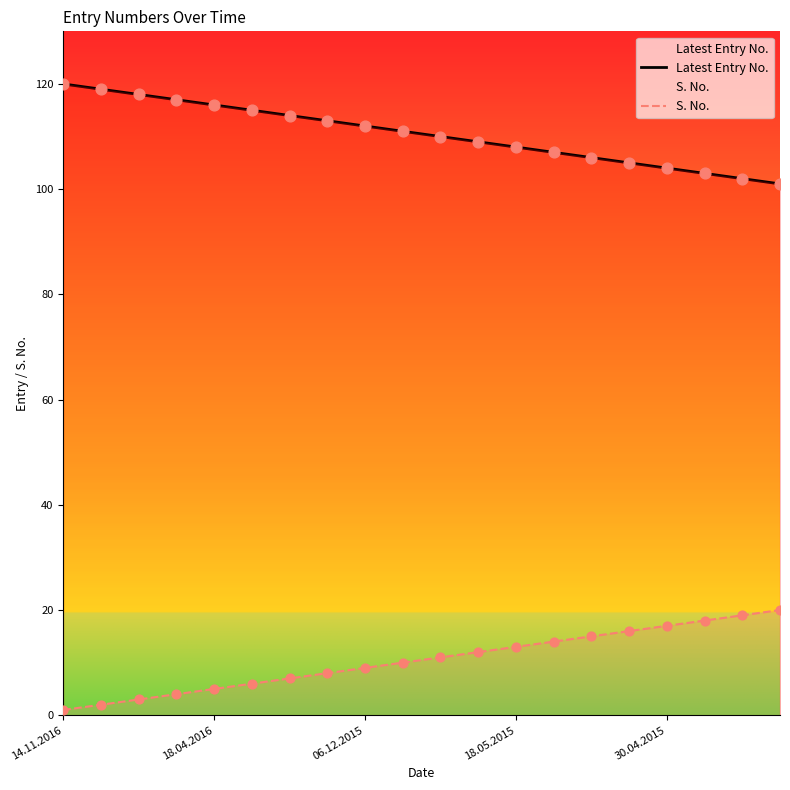

What are all the series names shown in the legend?

Latest Entry No., S. No.